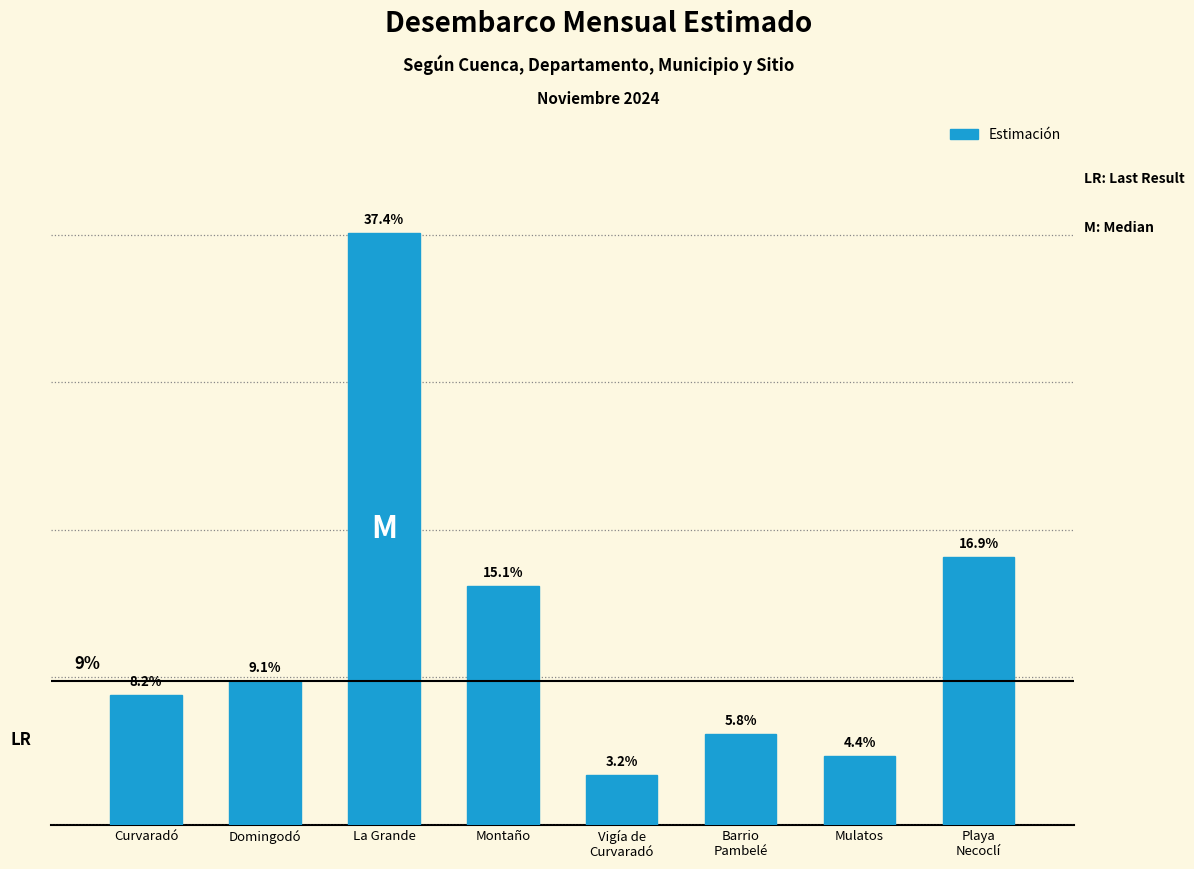

What is the difference between the values at Vigía de
Curvaradó and Domingodó?

1278.5